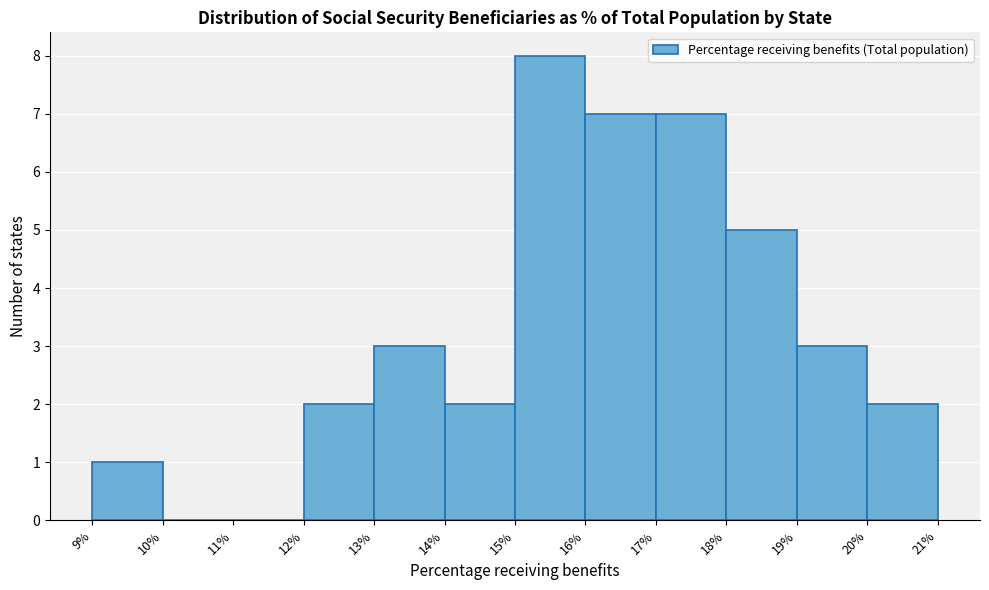

Reading left to right, transcribe this chart: for each bar, give the range it covers on the x-axis and its height. The values are not printed on the chart, so give them approximately, as read against the axis.

9% to 10%: 1
10% to 11%: 0
11% to 12%: 0
12% to 13%: 2
13% to 14%: 3
14% to 15%: 2
15% to 16%: 8
16% to 17%: 7
17% to 18%: 7
18% to 19%: 5
19% to 20%: 3
20% to 21%: 2